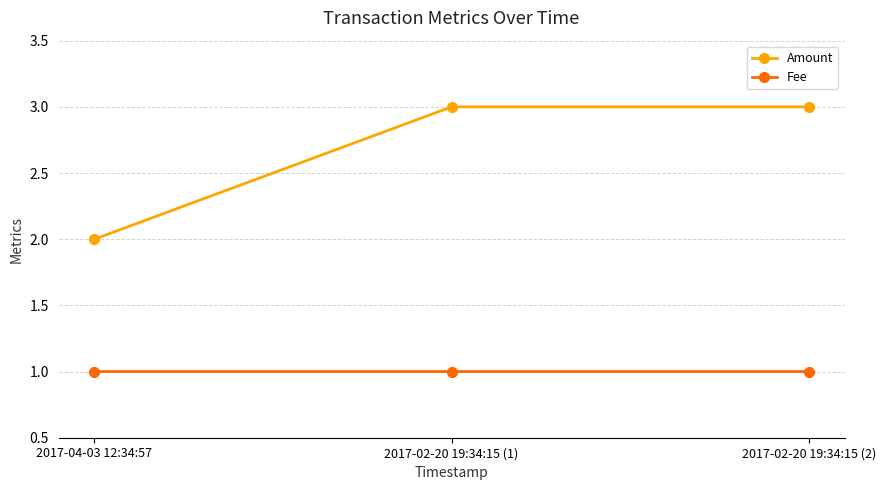

What is the label of the 2nd point from the left?

2017-02-20 19:34:15 (1)